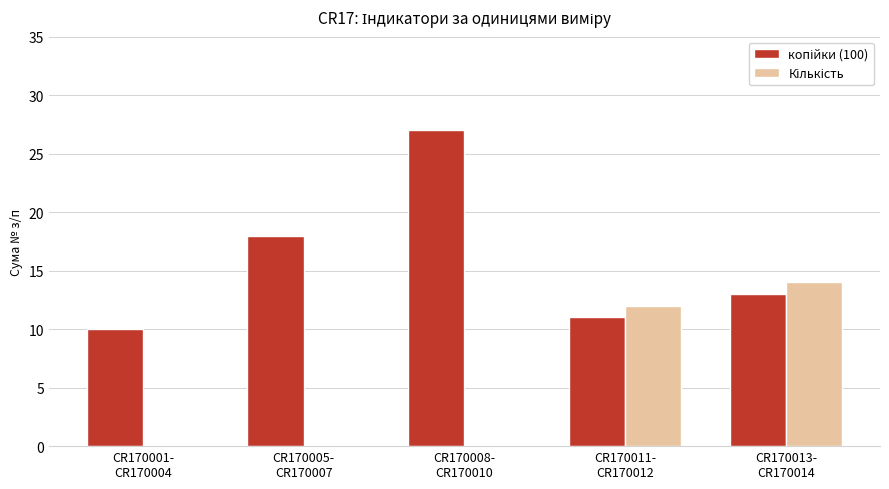

What is the greatest value displayed?

27